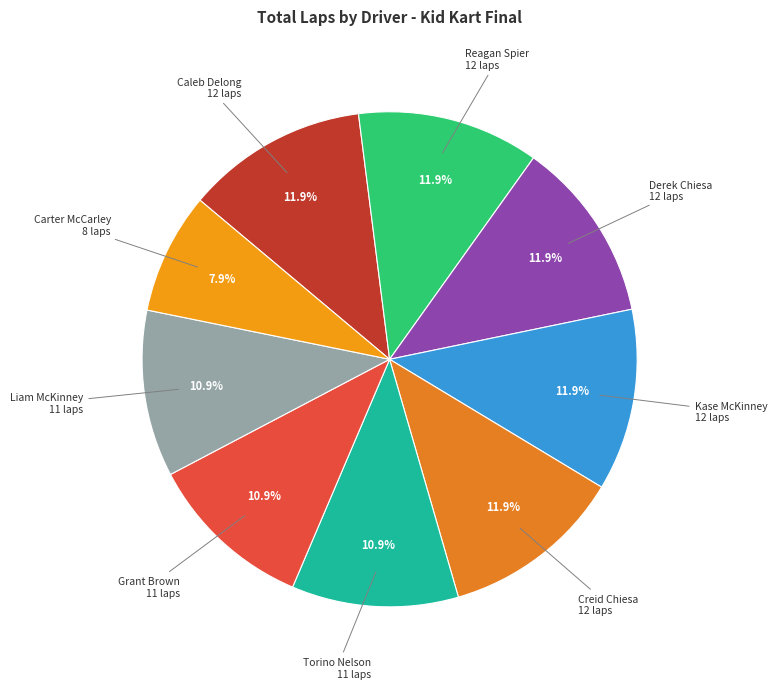

To the nearest percent, what is the difference between the Reagan Spier and Torino Nelson slice percentages?

1%